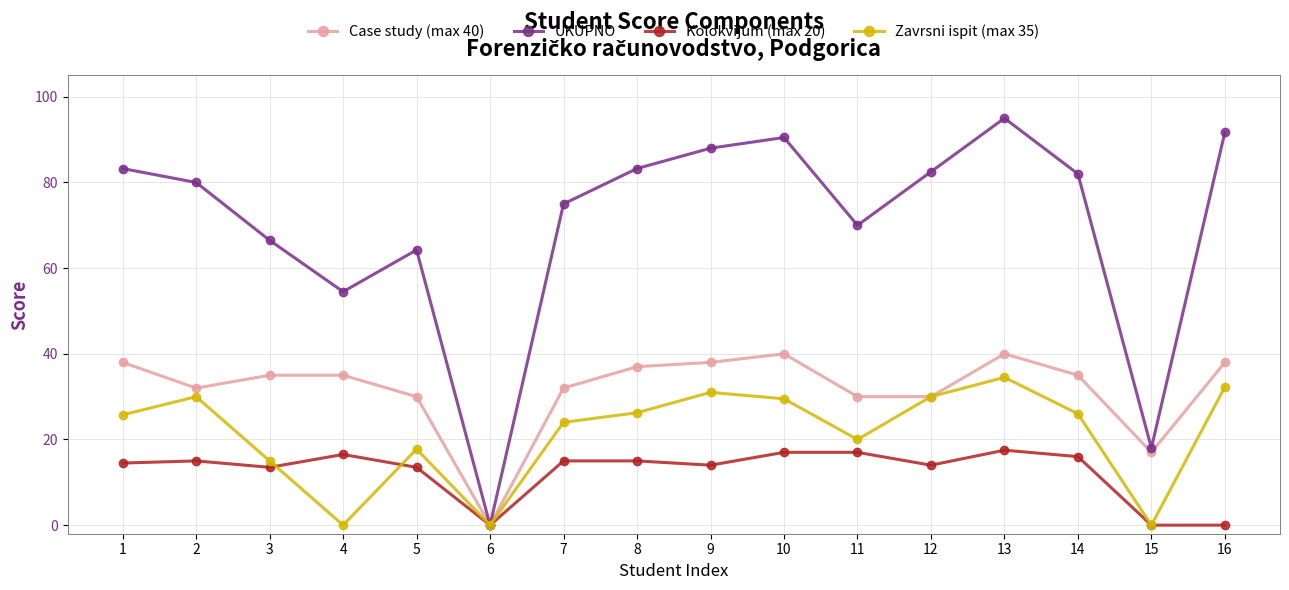

Which series has the largest range (max minus min)?

UKUPNO